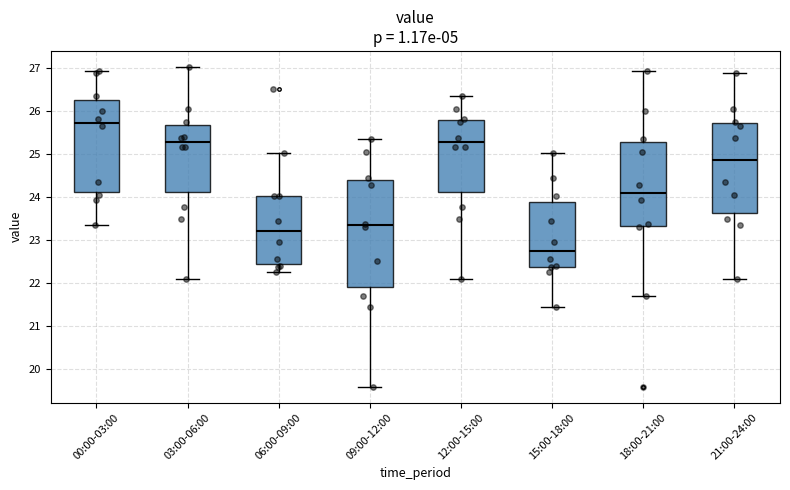

Where is the upper edge of the box for 21:00-24:00 on the y-axis? The values are not printed on the chart, so give them approximately, as read against the axis.

25.7